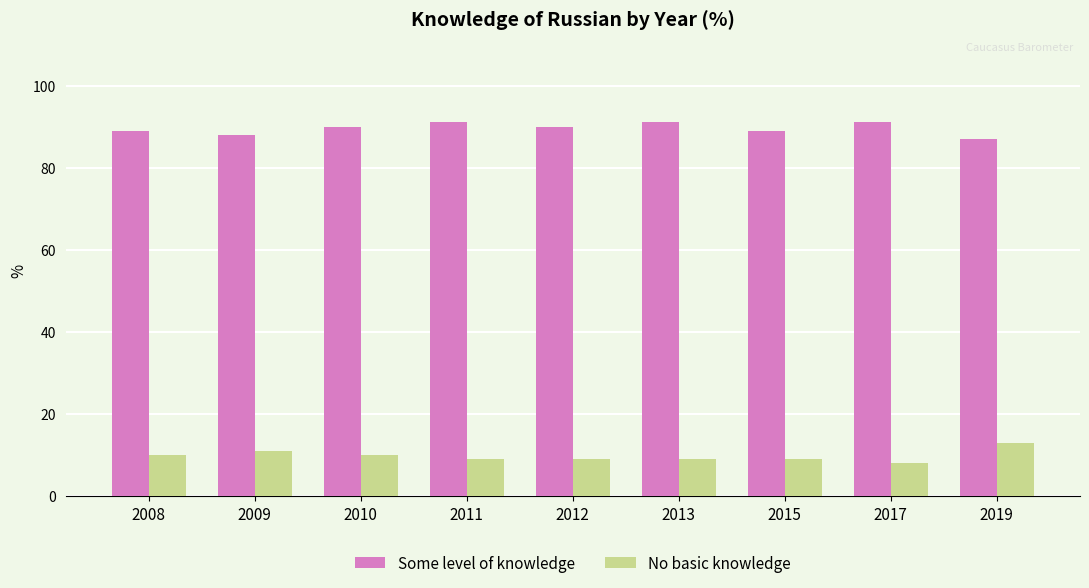

Is it true that Some level of knowledge equals 32 at 2013?

False